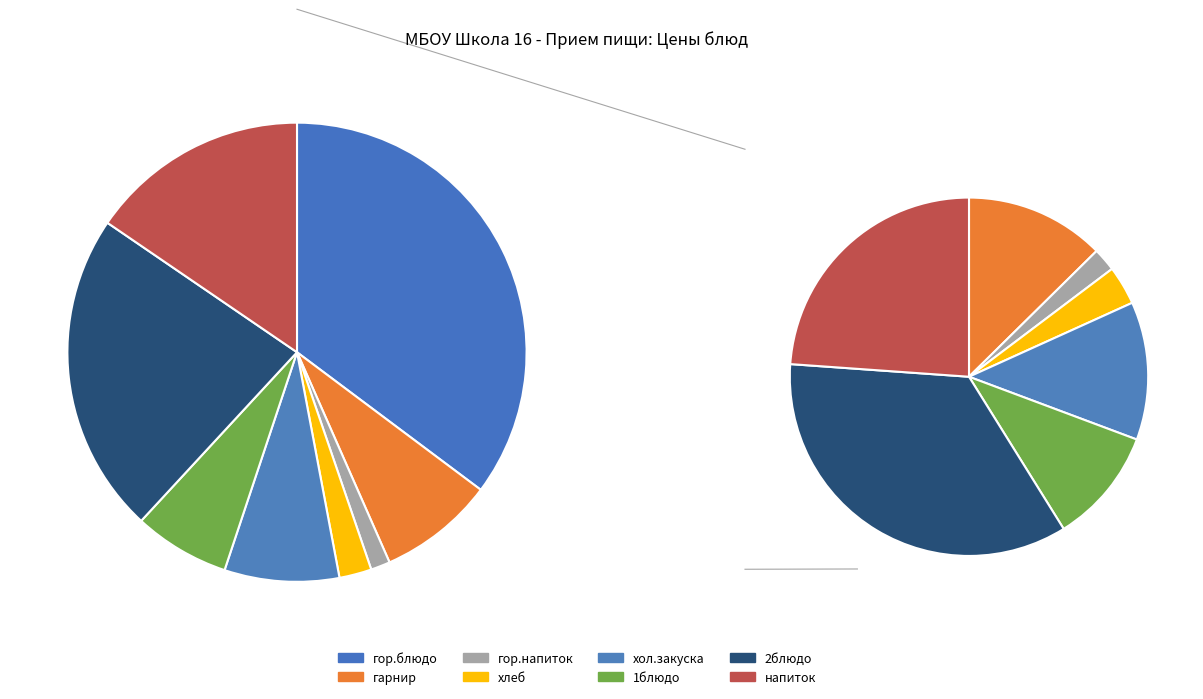

What percentage do гарнир and хлеб together represent?

10.4%